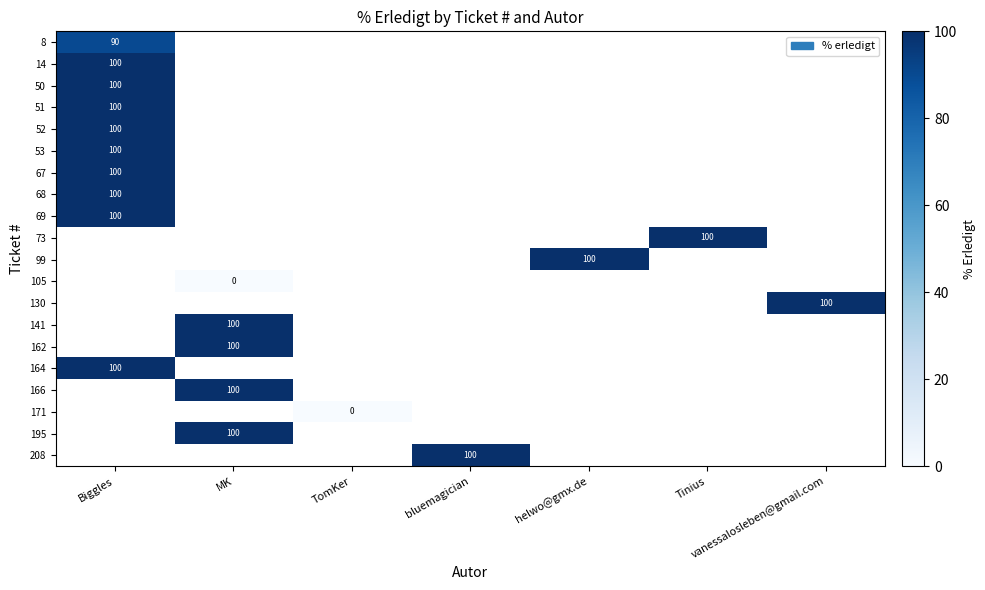

Rank the categories by 162 value from highest to lowest.

Biggles, MK, TomKer, bluemagician, helwo@gmx.de, Tinius, vanessalosleben@gmail.com